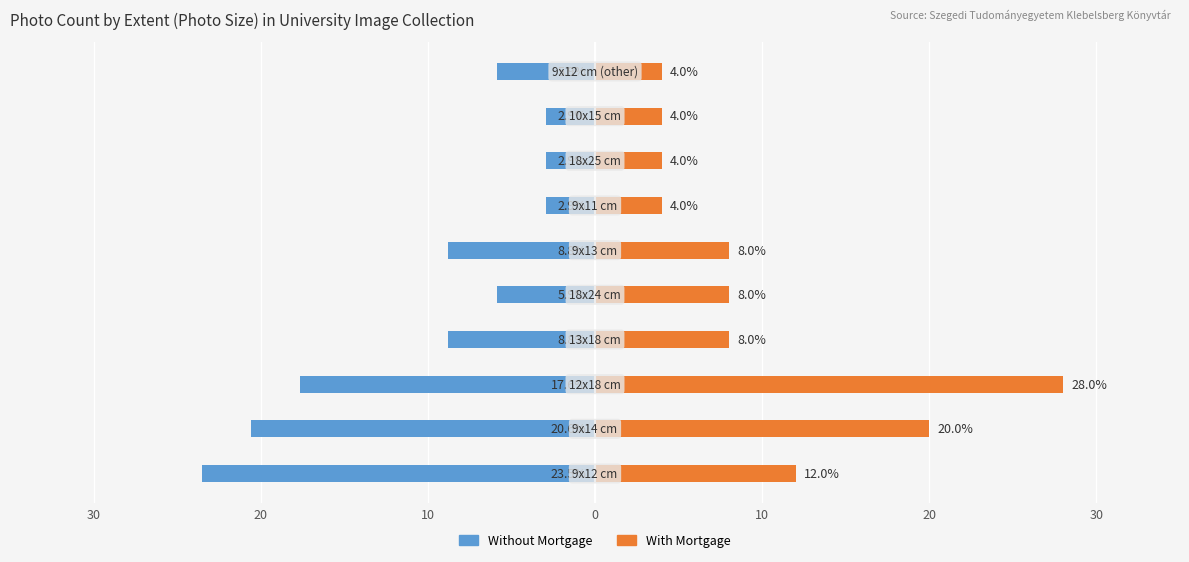

What is the maximum value shown in the chart?

28.0